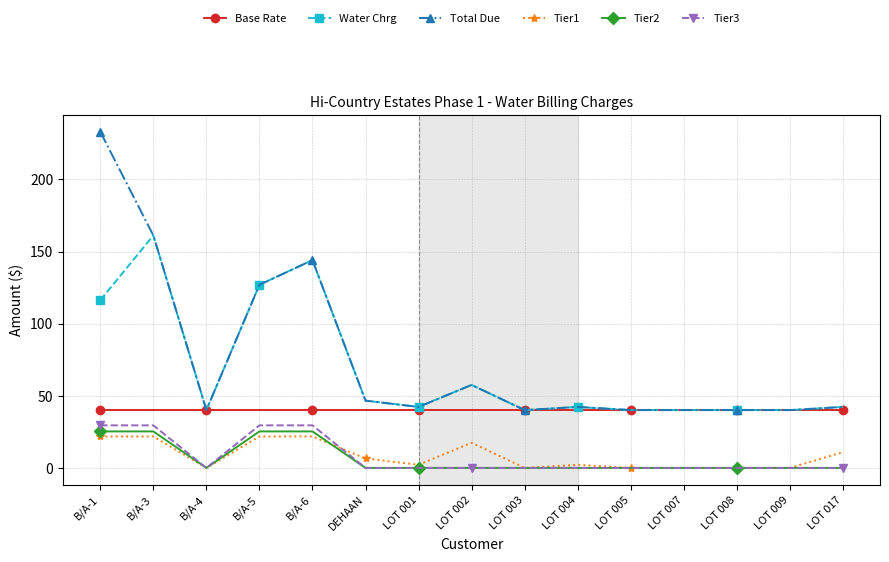

True or false: Tier2 and Total Due cross at least once.

False